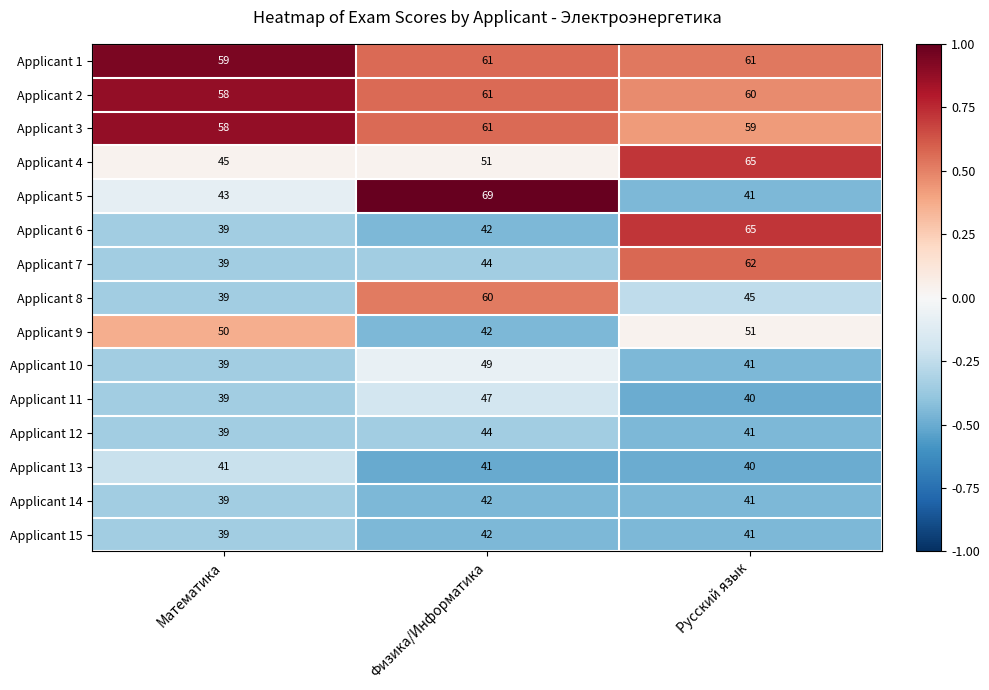

List the labels in order of Applicant 9 value, largest first.

Русский язык, Математика, Физика/Информатика